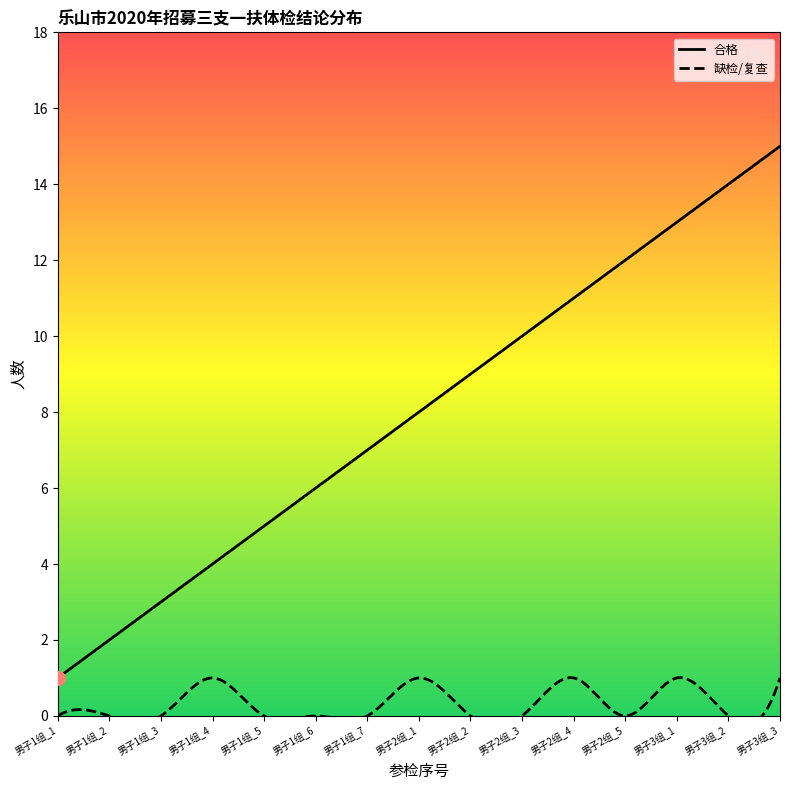

What is the label of the 14th point from the right?

男子1组_2